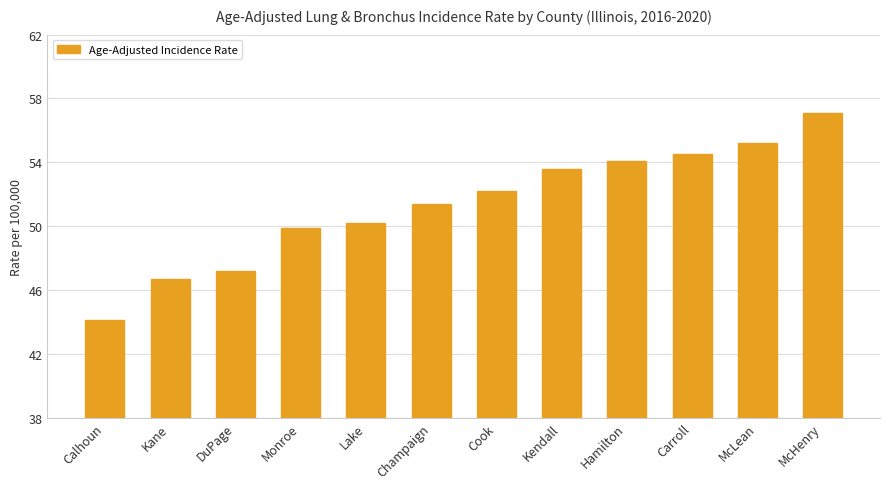

Reading right to left, what are all the values shown in this chart?

57.1	55.2	54.5	54.1	53.6	52.2	51.4	50.2	49.9	47.2	46.7	44.1